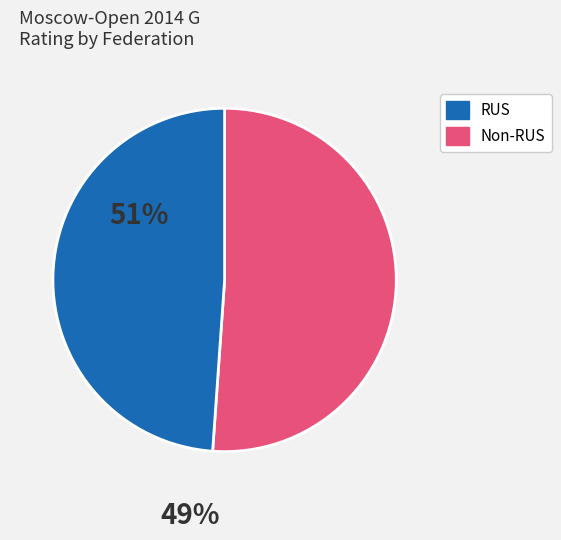

Is there any slice that represents more than half of the pie?

Yes